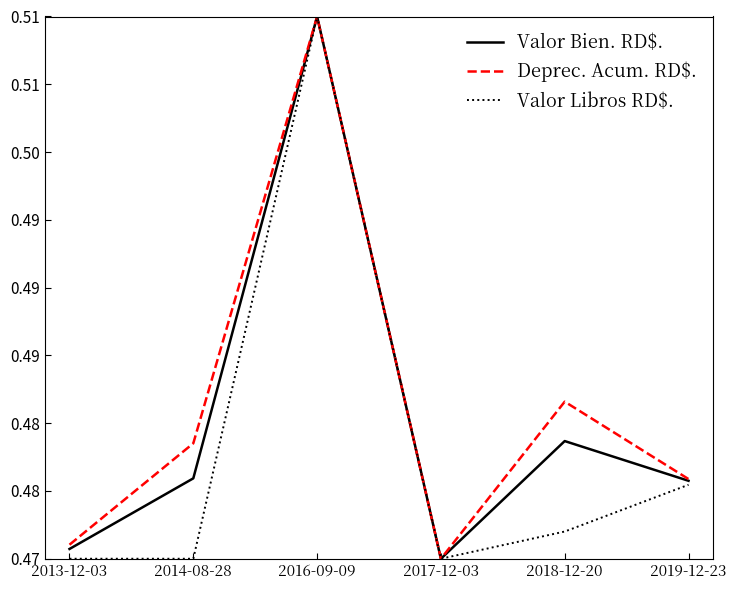

Does the chart display data point markers on the line(s)?

No